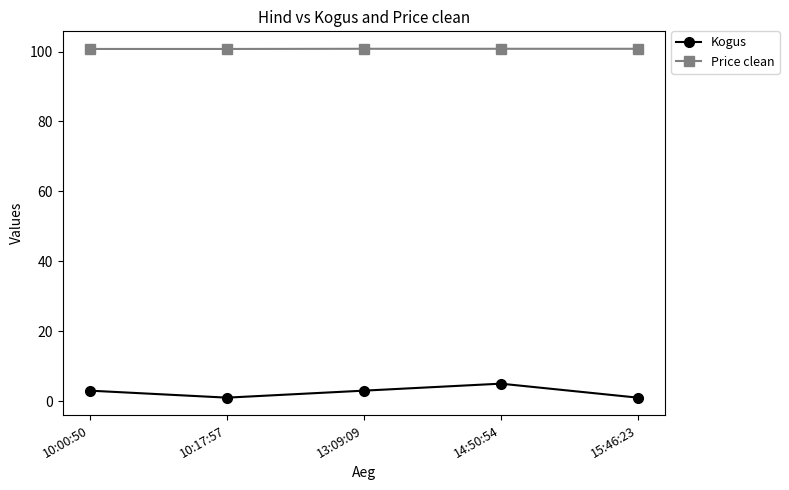

What is the average value of the Kogus series?

2.6